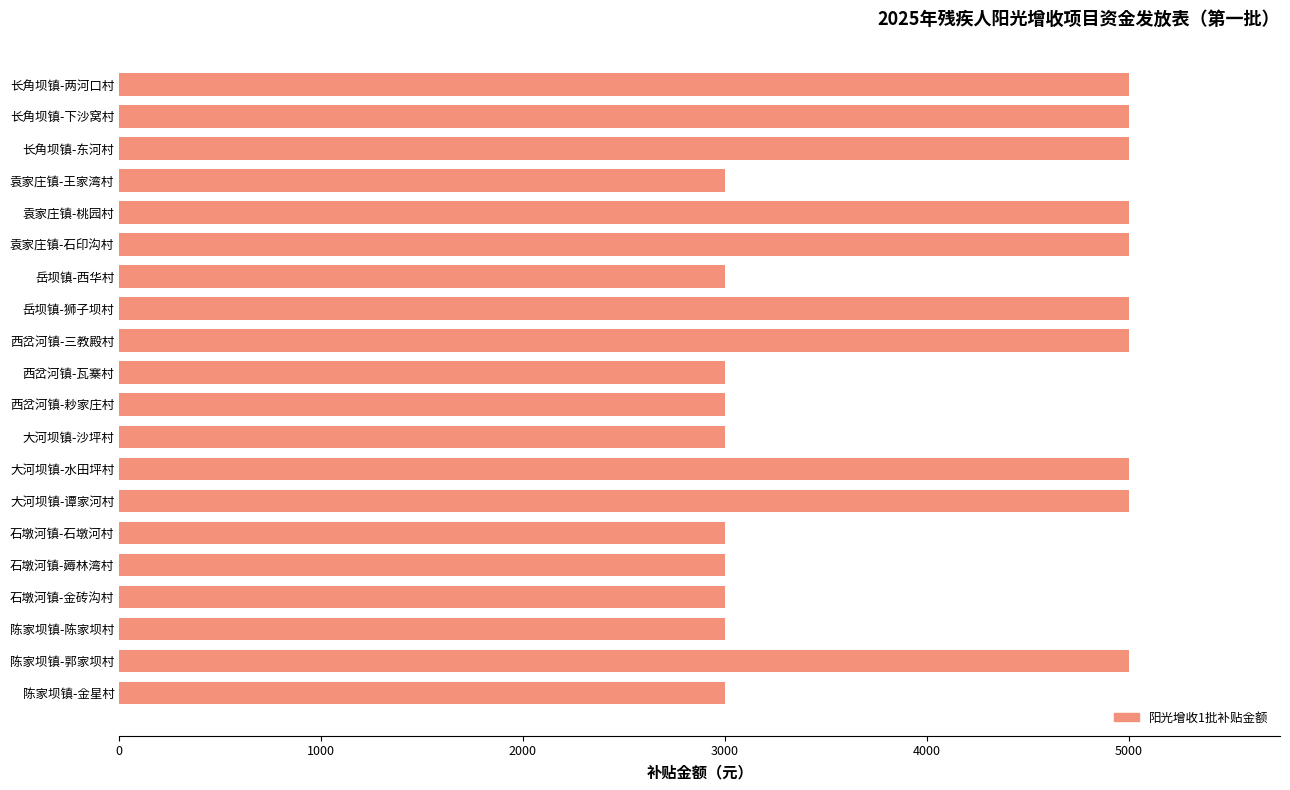

The chart shows a value of 1761 at 袁家庄镇-石印沟村. True or false?

False